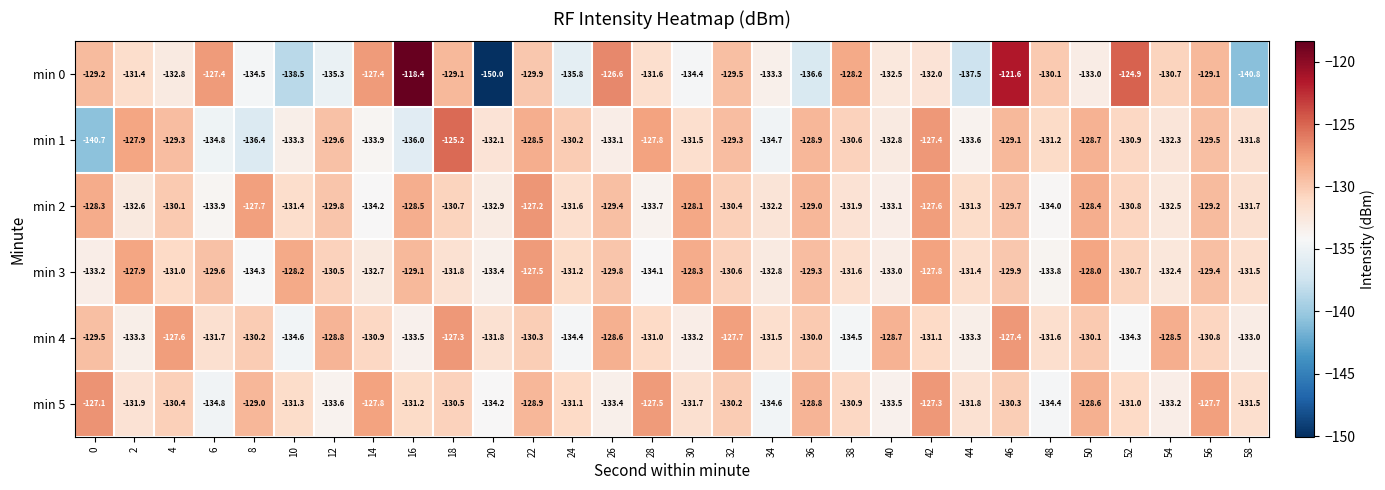

What is the spread (max minus min) of values at 54?

4.7